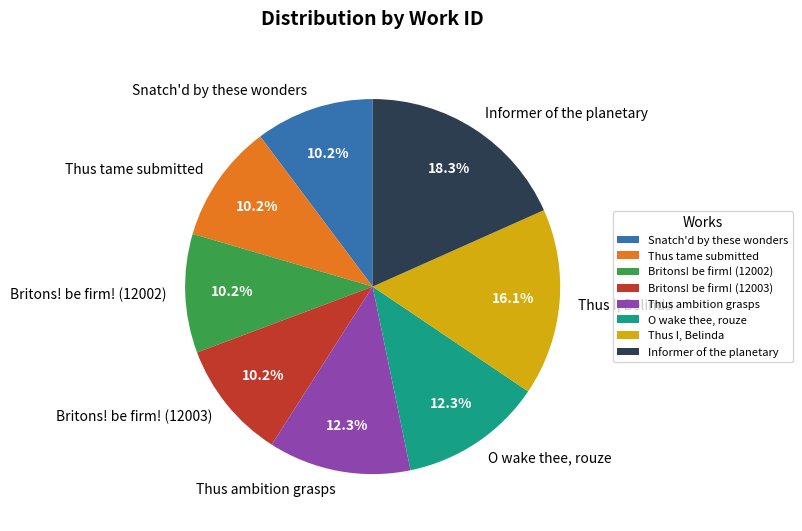

What is the largest slice in the pie chart?

Informer of the planetary